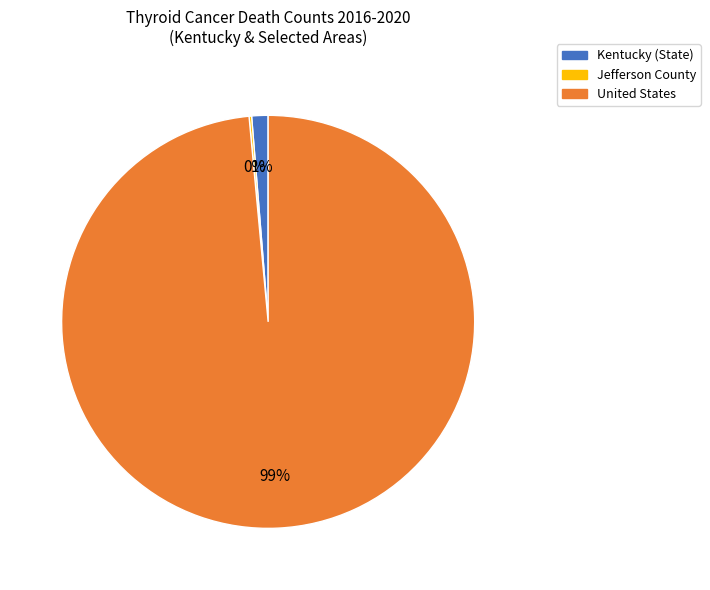

Which has a higher value, United States or Kentucky (State)?

United States